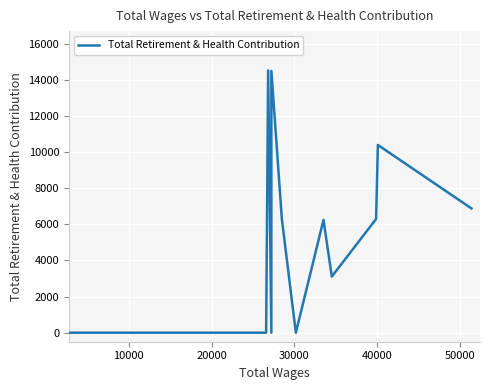

What is the maximum value shown in the chart?

14522